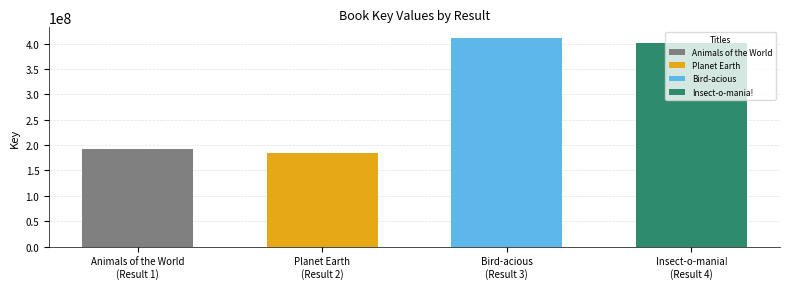

What is the sum of all values?

1187634640